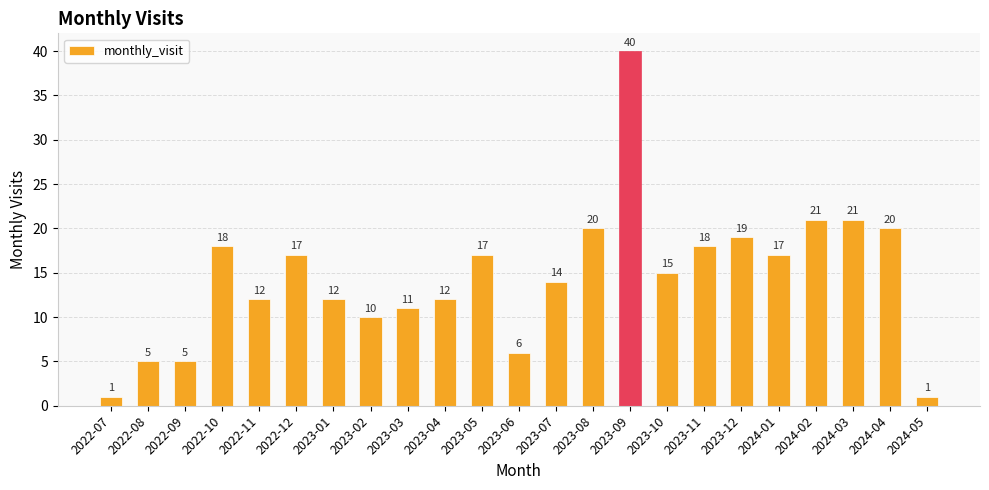

What is the maximum value shown in the chart?

40